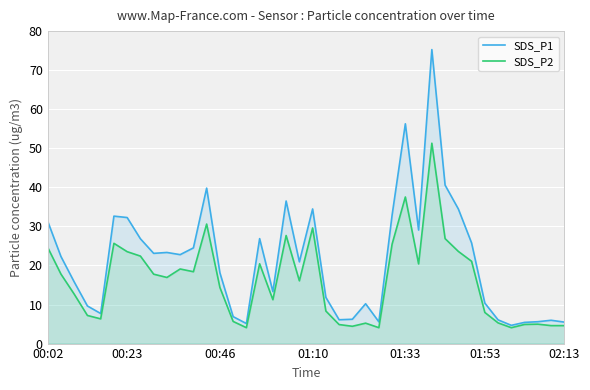

Rank the series at 00:02 from lowest to highest value.

SDS_P2, SDS_P1